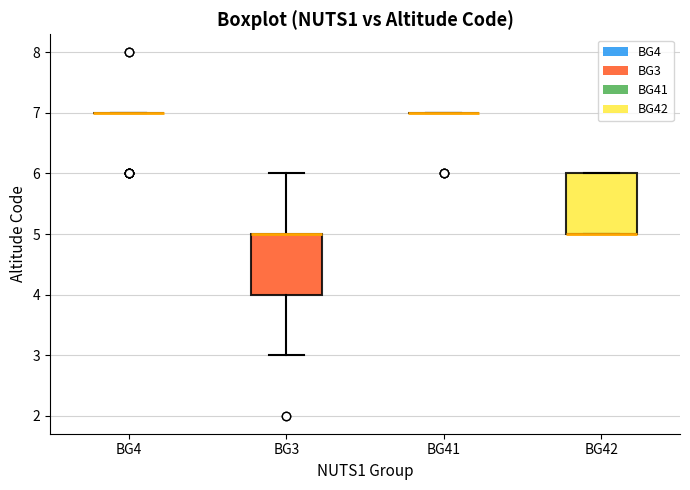

Reading left to right, read every box against the y-axis: the position of its median line, the range the box covers, and the ends of its whiskers. The values are not printed on the chart, so give them approximately, as read against the axis.

BG4: box collapsed to a line at 7, whiskers 7 to 7
BG3: median 5 (drawn on the box's upper edge), box 4 to 5, whiskers 3 to 6
BG41: box collapsed to a line at 7, whiskers 7 to 7
BG42: median 5 (drawn on the box's lower edge), box 5 to 6, whiskers 5 to 6